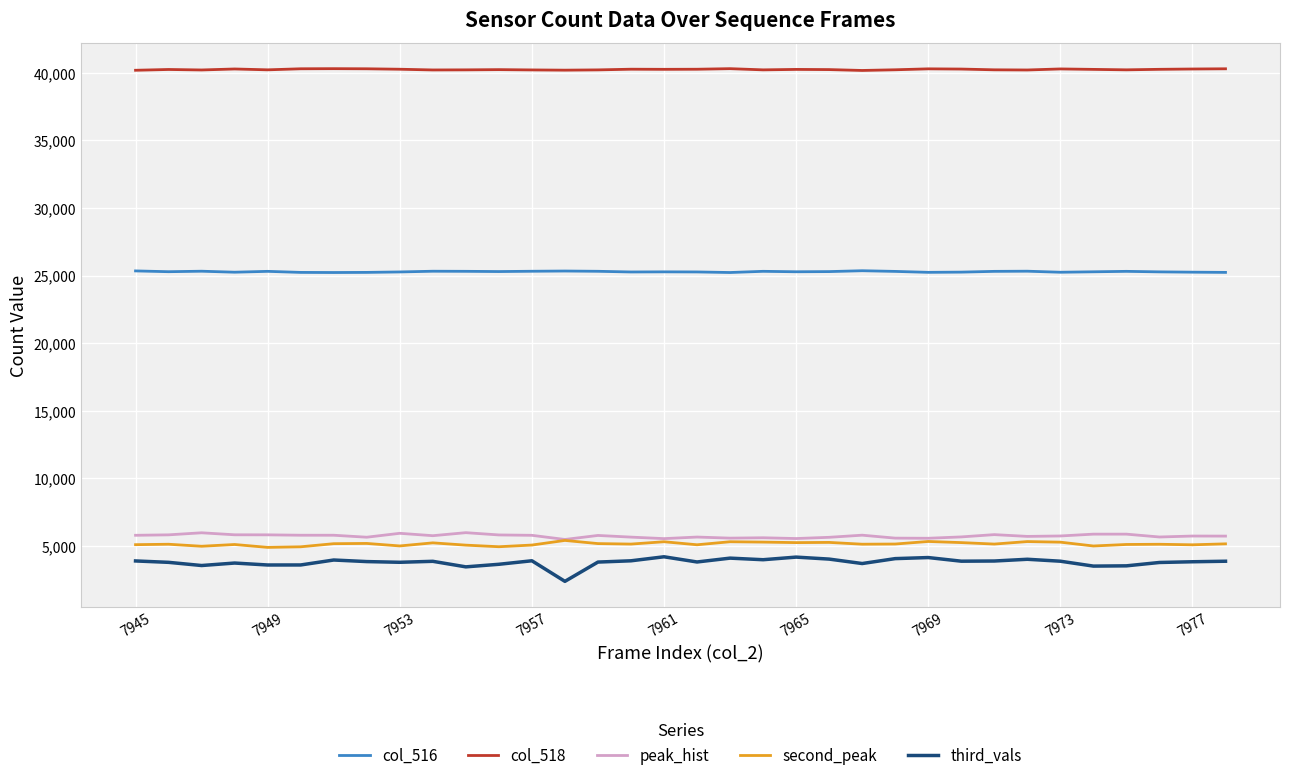

What is the smallest value displayed?

2394